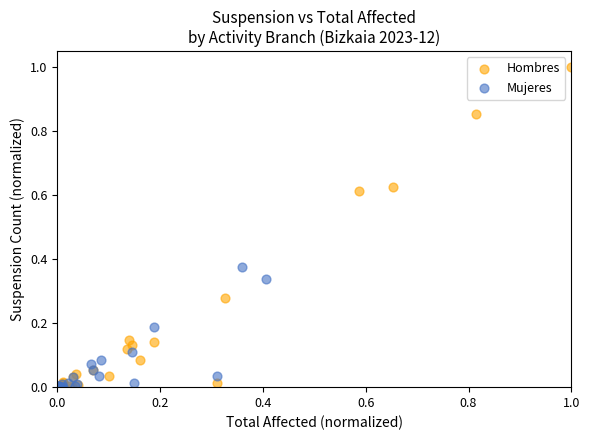

Which series has the largest Y range (max minus min)?

Hombres